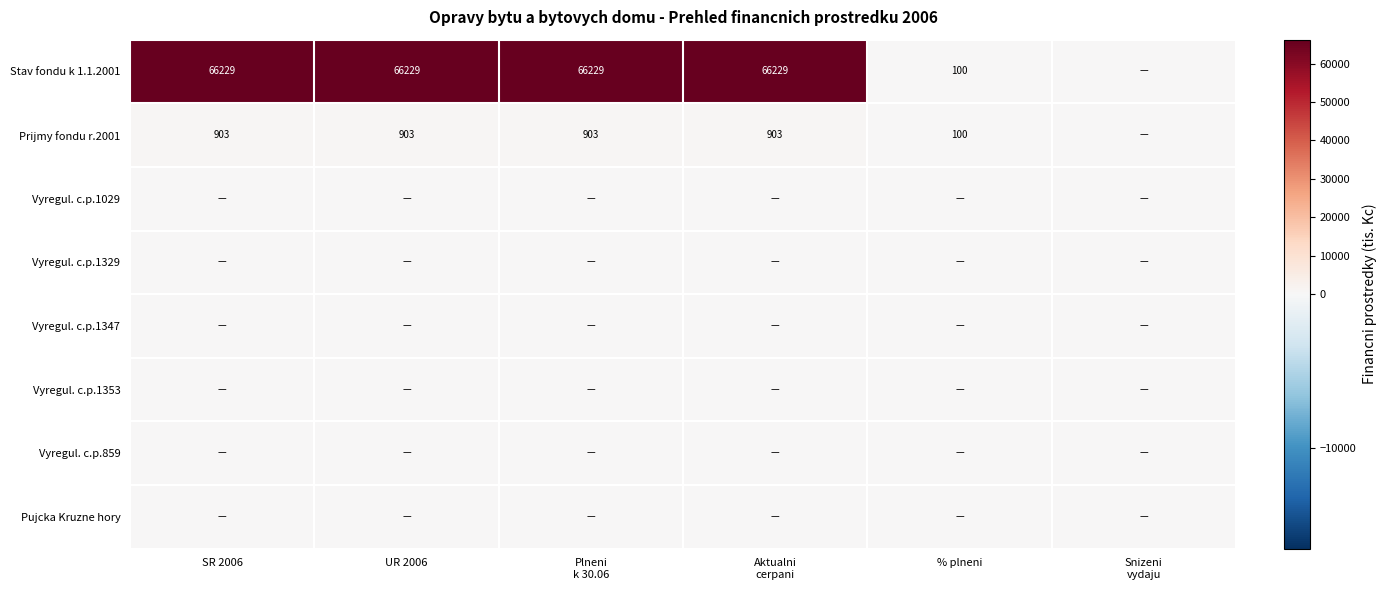

The value of Prijmy fondu r.2001 at UR 2006 is 1245. True or false?

False